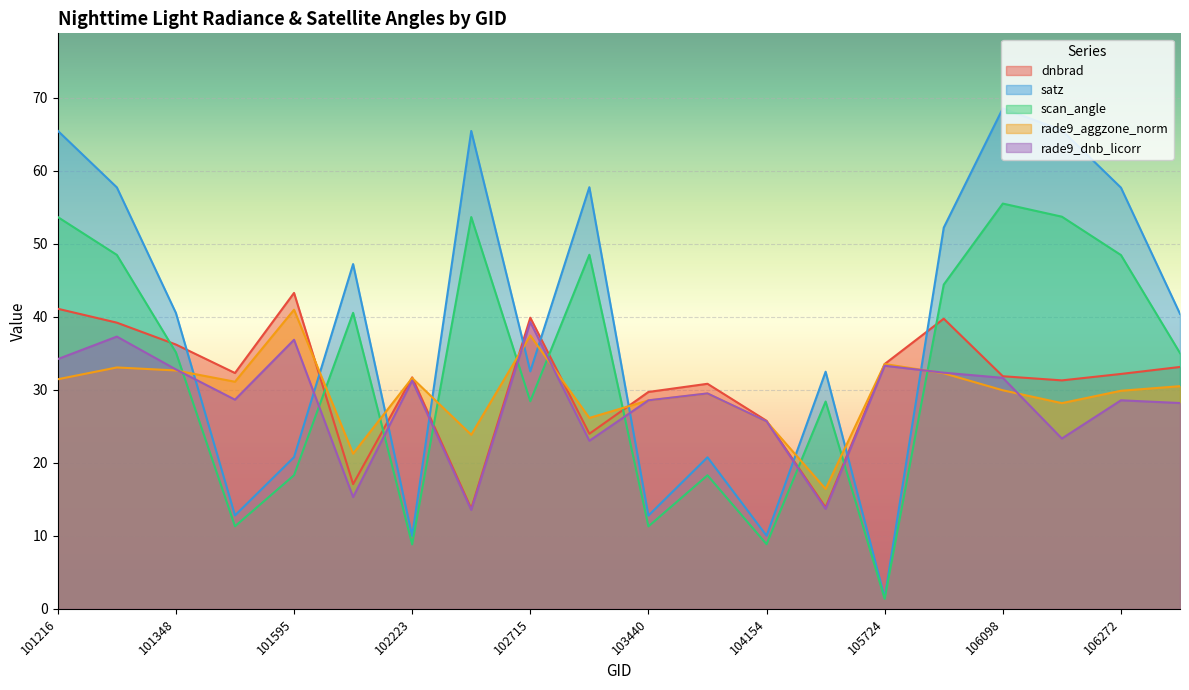

What is the approximate value of satz at 105551?

32.5